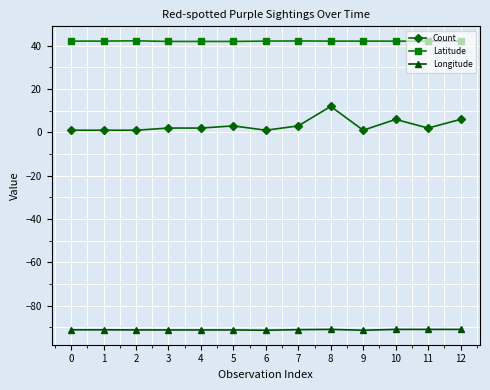

True or false: Longitude and Latitude cross at least once.

False